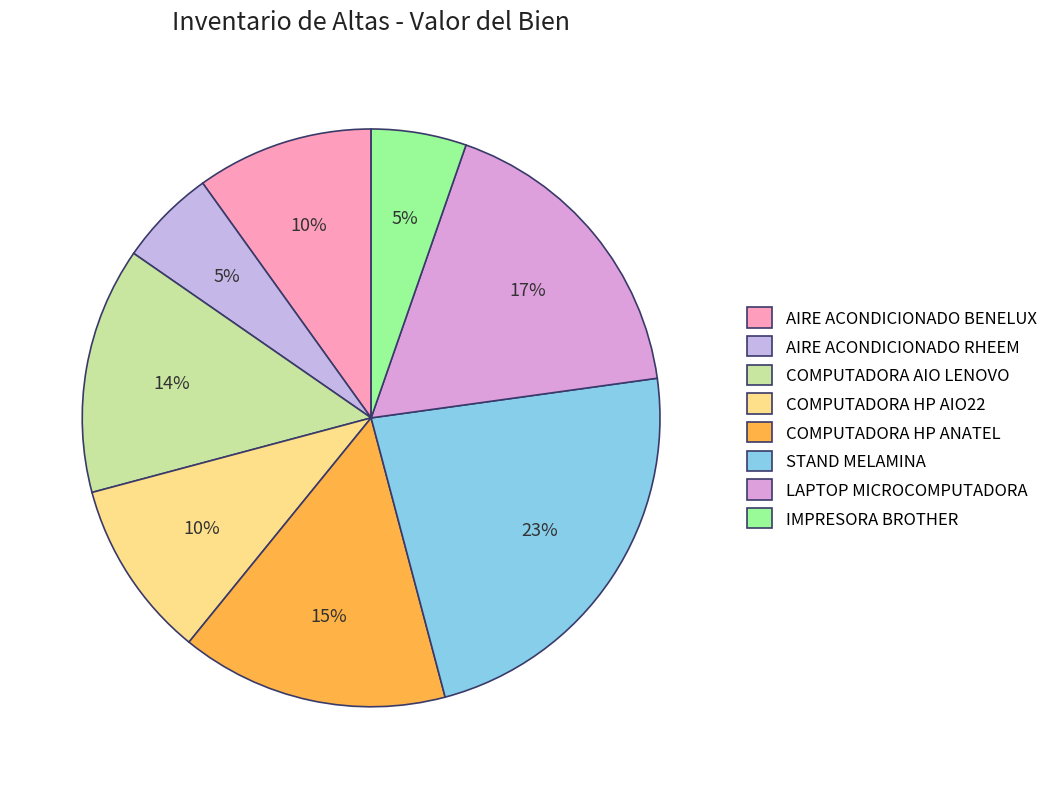

To the nearest percent, what is the difference between the STAND MELAMINA and AIRE ACONDICIONADO BENELUX slice percentages?

13%